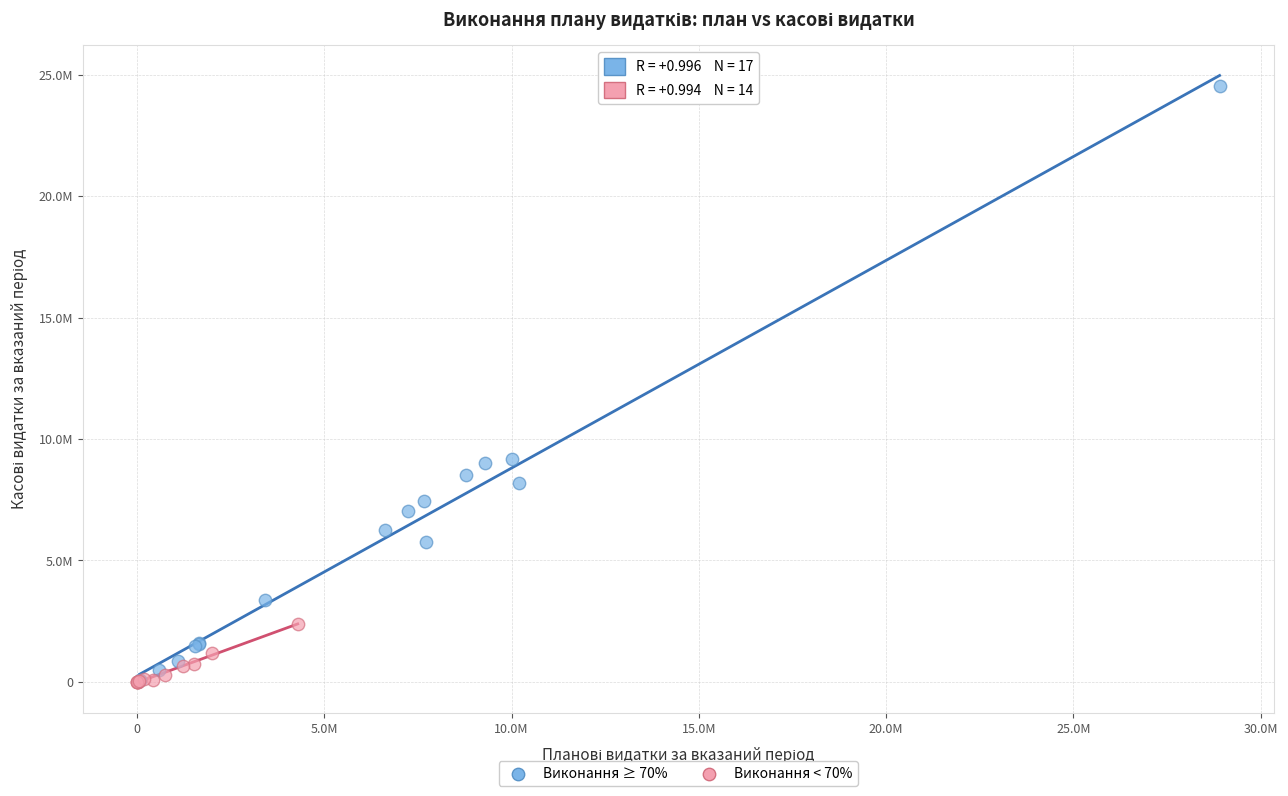

What are all the series names shown in the legend?

Виконання ≥ 70%, Виконання < 70%